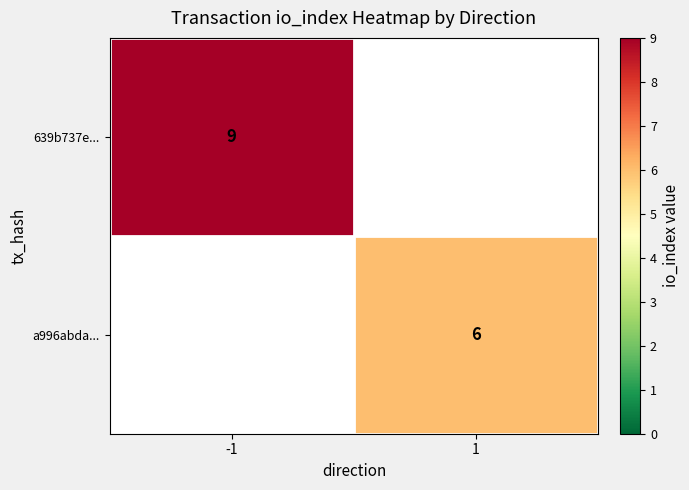

True or false: 639b737e... has a value of 15 at -1.

False